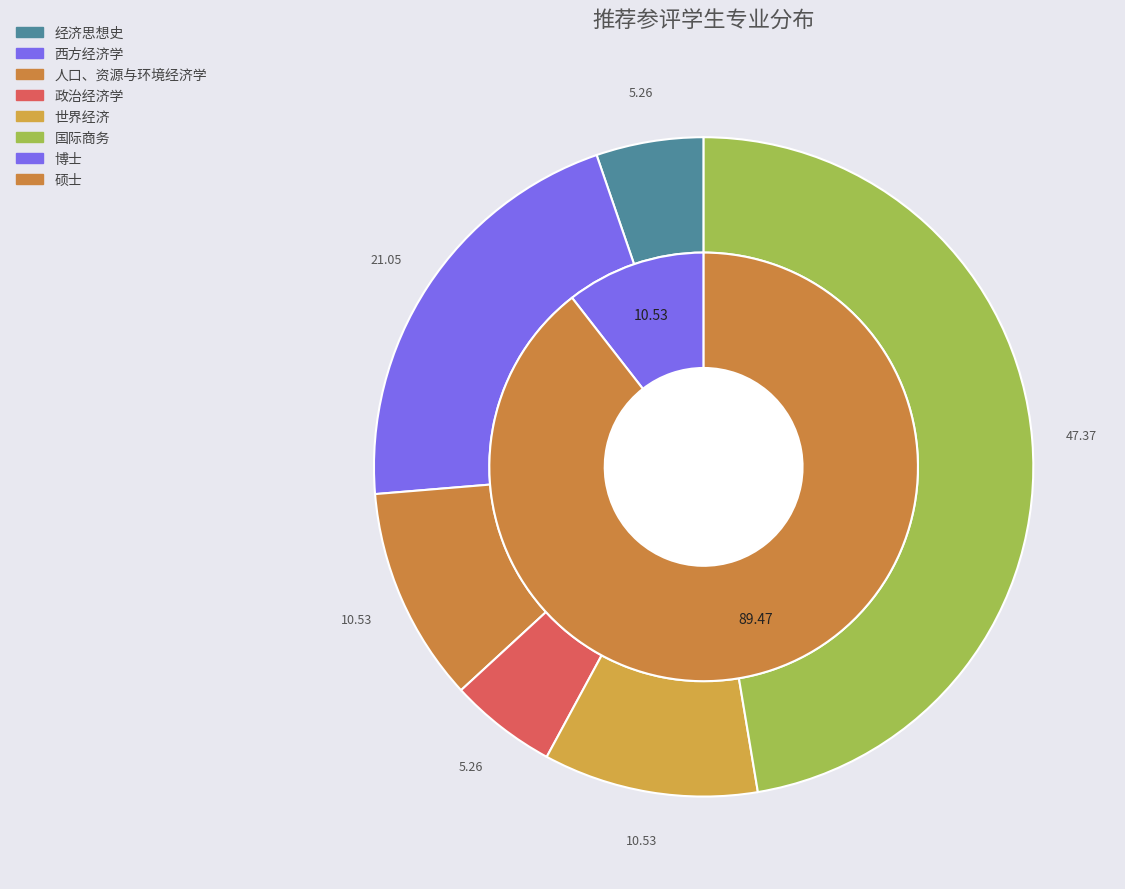

Approximately how many times larger is the value at 政治经济学 compared to 人口、资源与环境经济学?

0.5